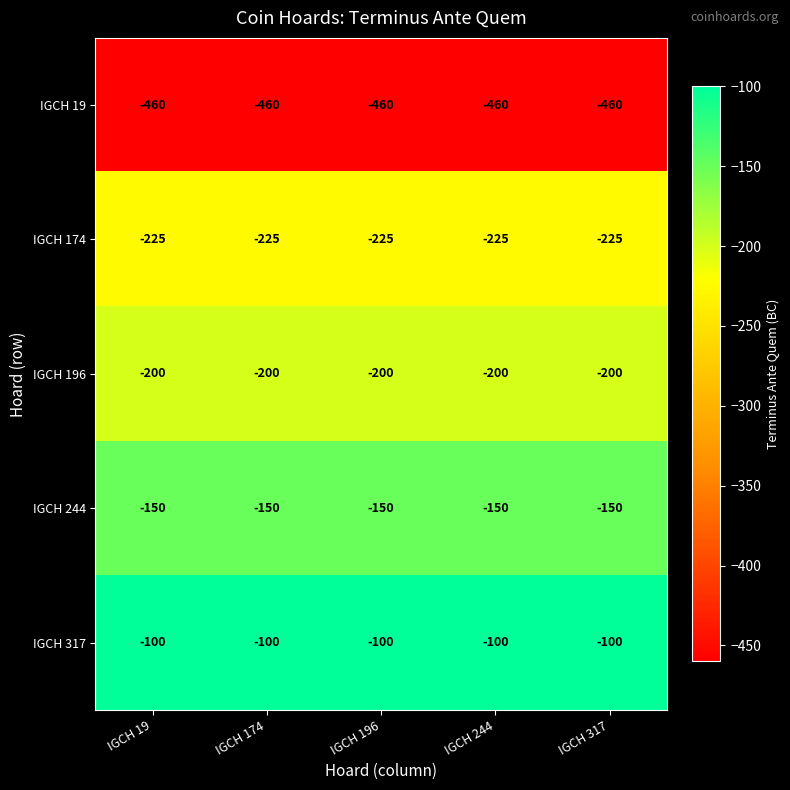

Is the value of IGCH 19 at IGCH 244 greater than the value of IGCH 174 at IGCH 174?

No